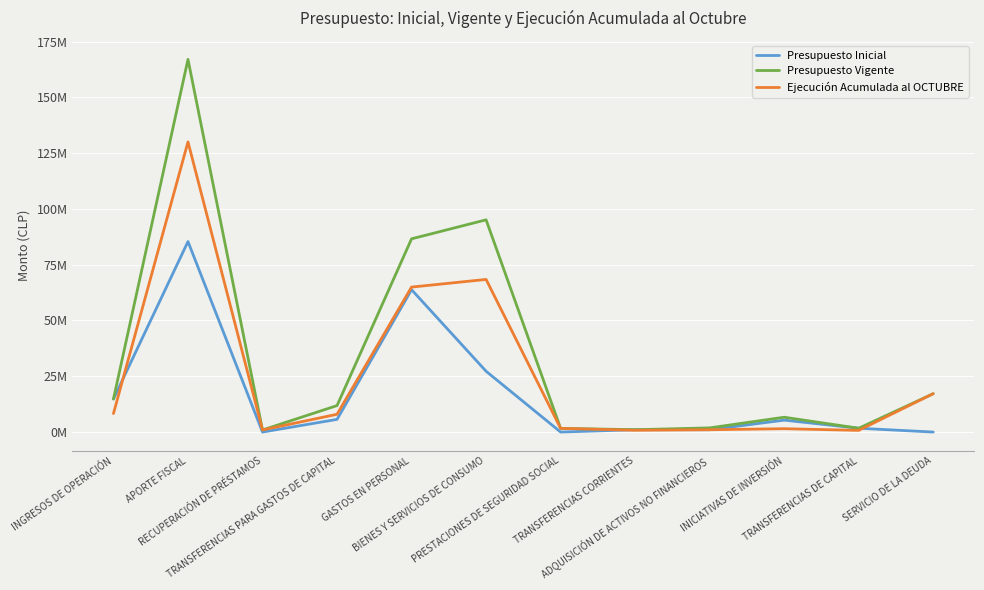

Rank the series by their maximum value, from lowest to highest.

Presupuesto Inicial, Ejecución Acumulada al OCTUBRE, Presupuesto Vigente